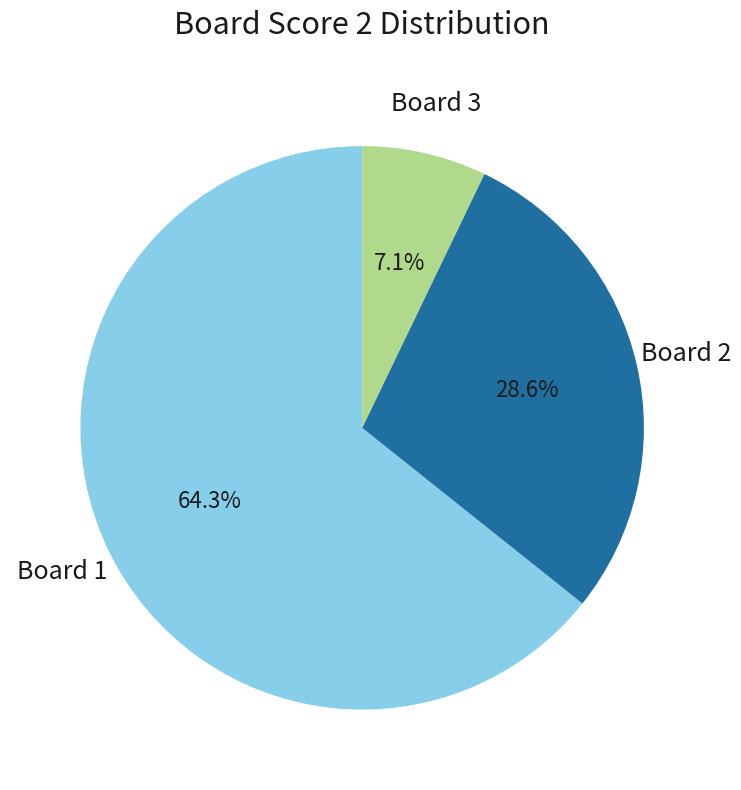

Is there any slice that represents more than half of the pie?

Yes